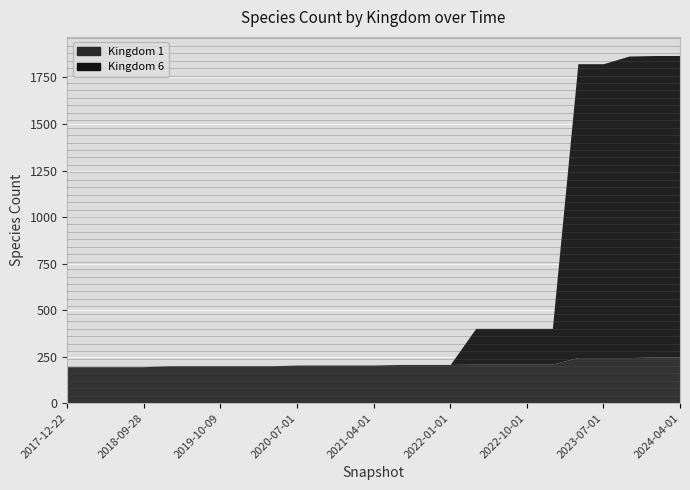

Reading right to left, transcribe all the data shown in this chart.

Kingdom 1: 248	248	248	248	245	245	245	210	210	210	210	208	208	208	205	205	205	205	201	201	201	201	201	196	196	196	196
Kingdom 6: 1620	1620	1620	1620	1620	1579	1579	192	192	192	192	0	0	0	0	0	0	0	0	0	0	0	0	0	0	0	0